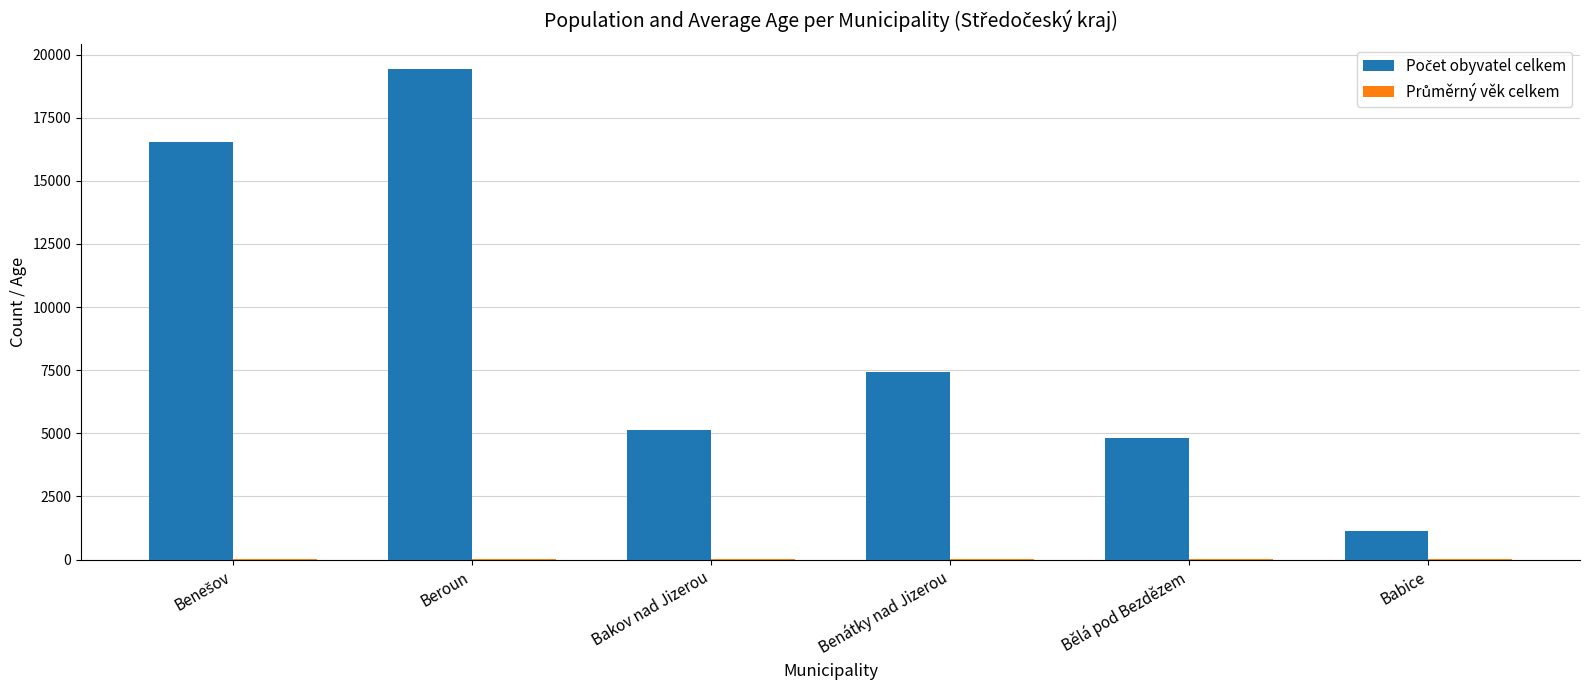

What is the total value across all series at Bakov nad Jizerou?

5189.9